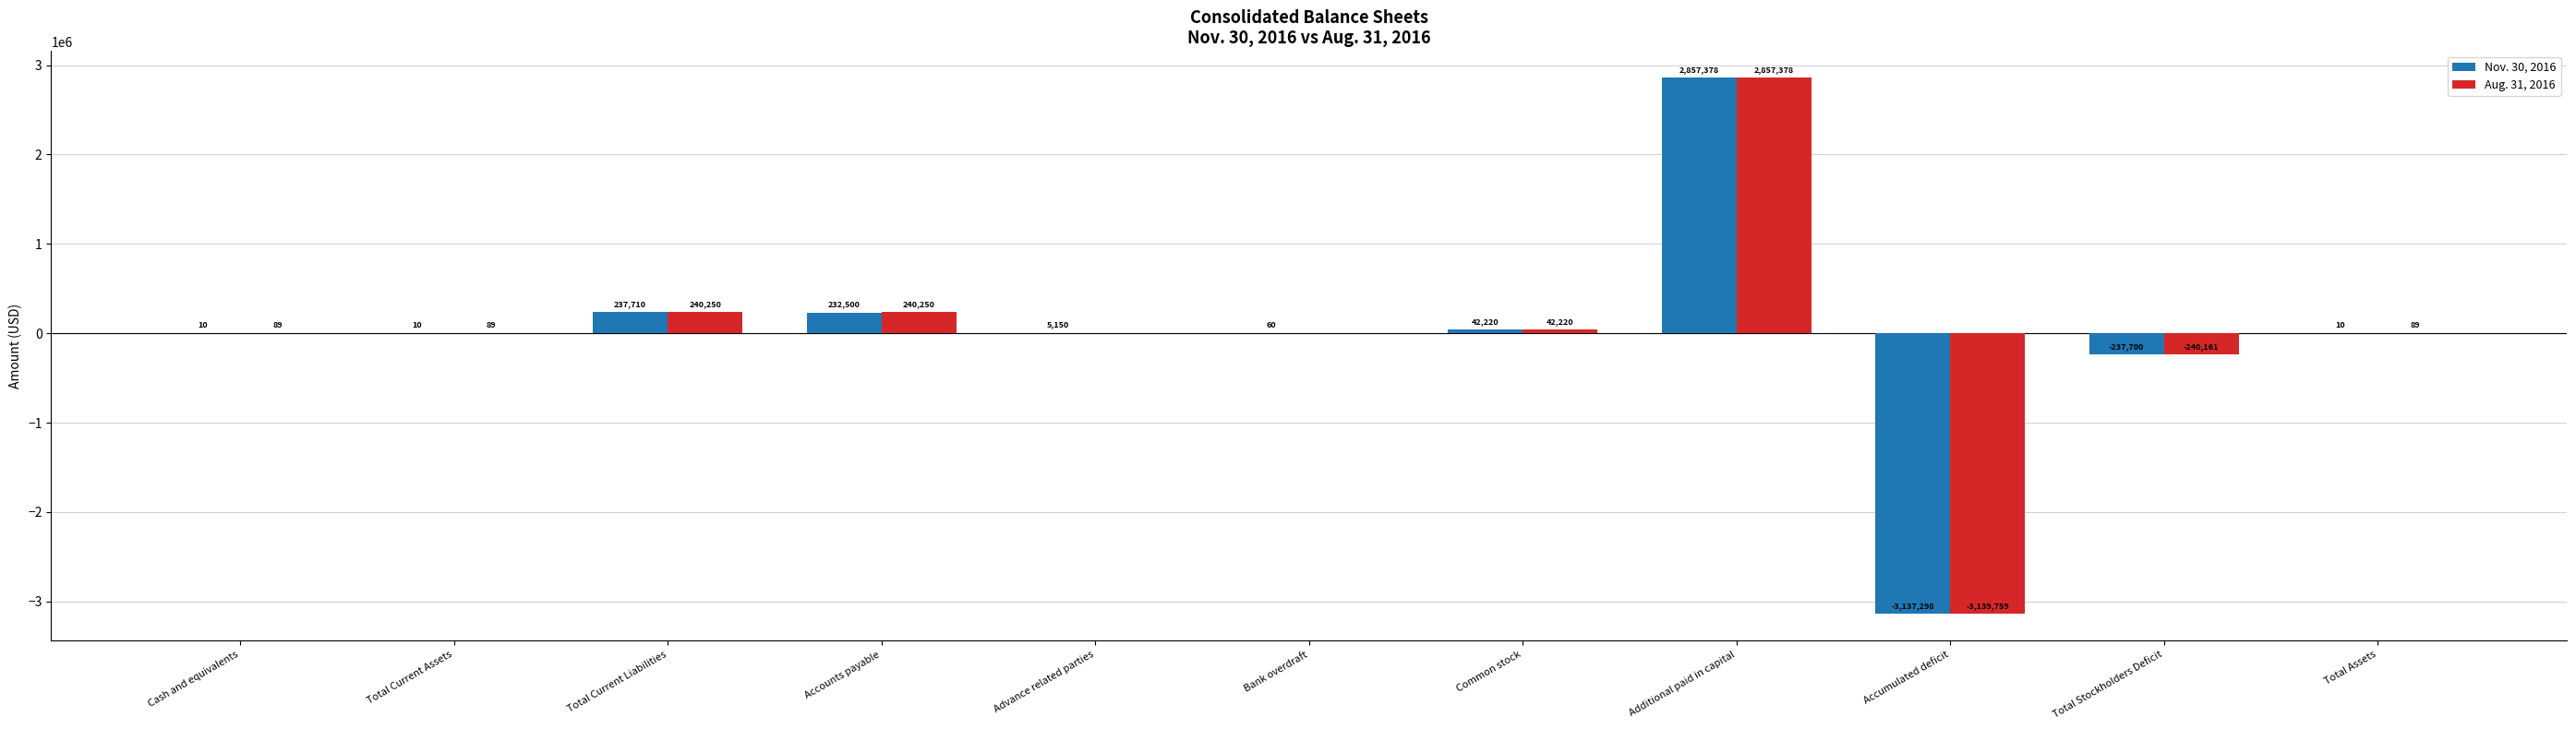

Reading left to right, list all the values displayed in this chart.

Nov. 30, 2016: Cash and equivalents=10	Total Current Assets=10	Total Current Liabilities=237710	Accounts payable=232500	Advance related parties=5150	Bank overdraft=60	Common stock=42220	Additional paid in capital=2857378	Accumulated deficit=-3137298	Total Stockholders Deficit=-237700	Total Assets=10
Aug. 31, 2016: Cash and equivalents=89	Total Current Assets=89	Total Current Liabilities=240250	Accounts payable=240250	Advance related parties=0	Bank overdraft=0	Common stock=42220	Additional paid in capital=2857378	Accumulated deficit=-3139759	Total Stockholders Deficit=-240161	Total Assets=89